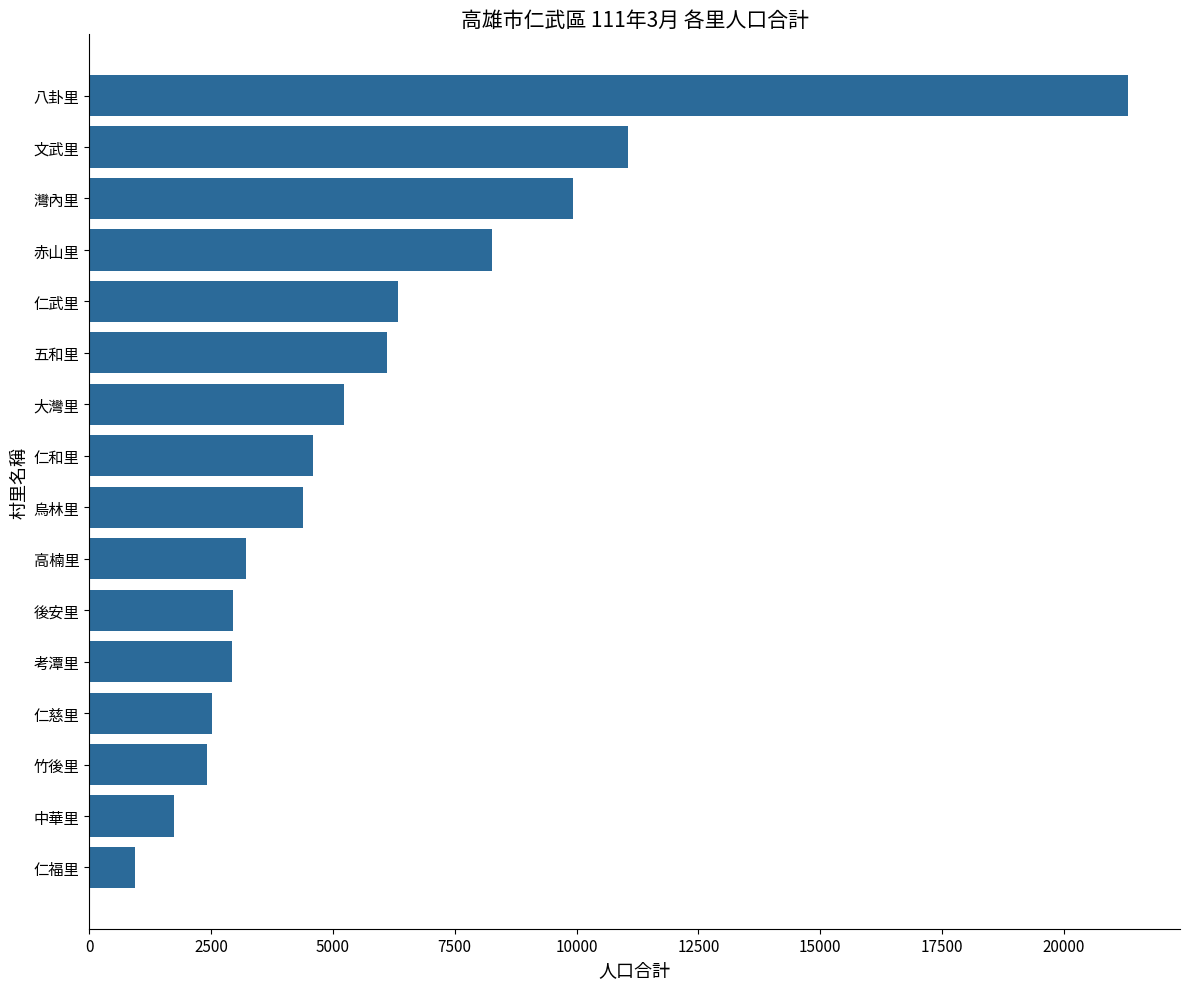

Are the bars grouped side by side (vs. stacked)?

No